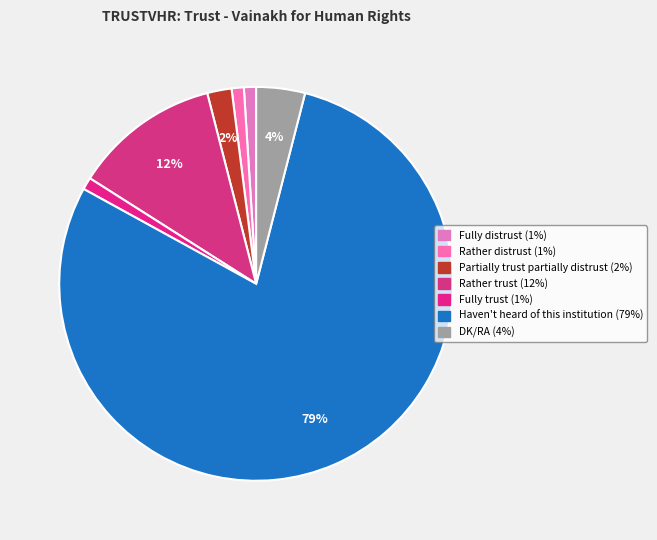

True or false: Fully distrust accounts for 14% of the total.

False